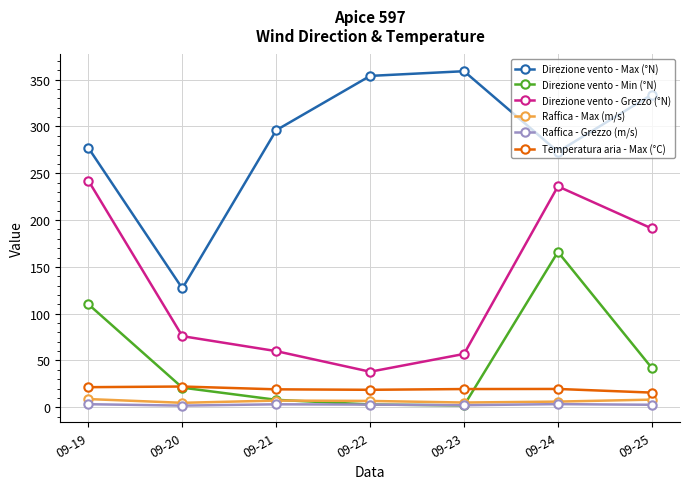

Which series has the widest spread of values?

Direzione vento - Max (°N)